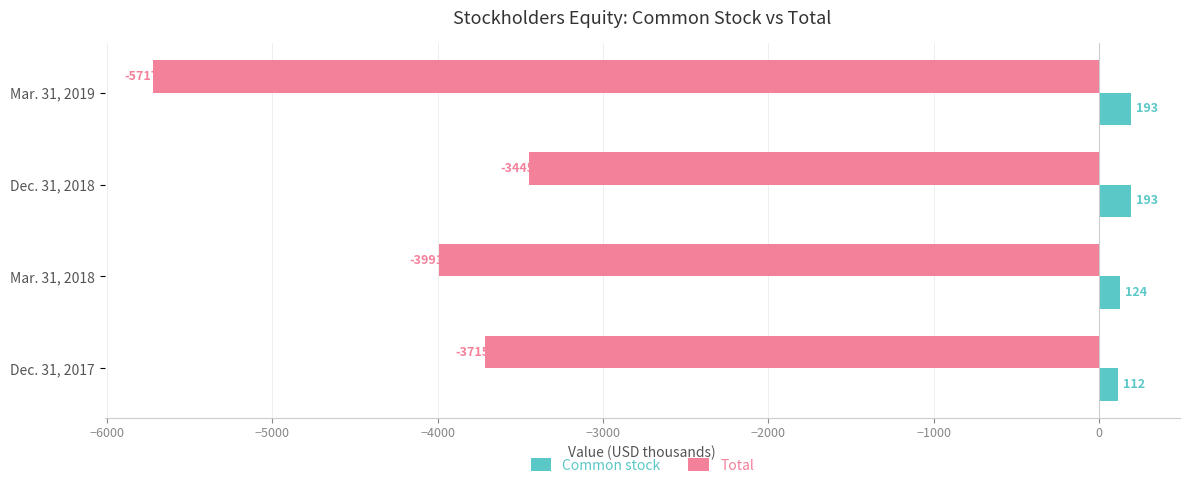

List the series in order of their overall mean, highest first.

Common stock, Total